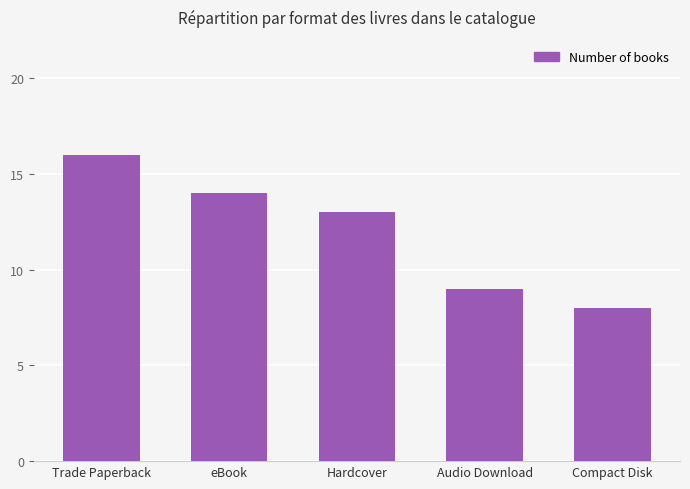

What is the value of the 4th bar from the left?

9